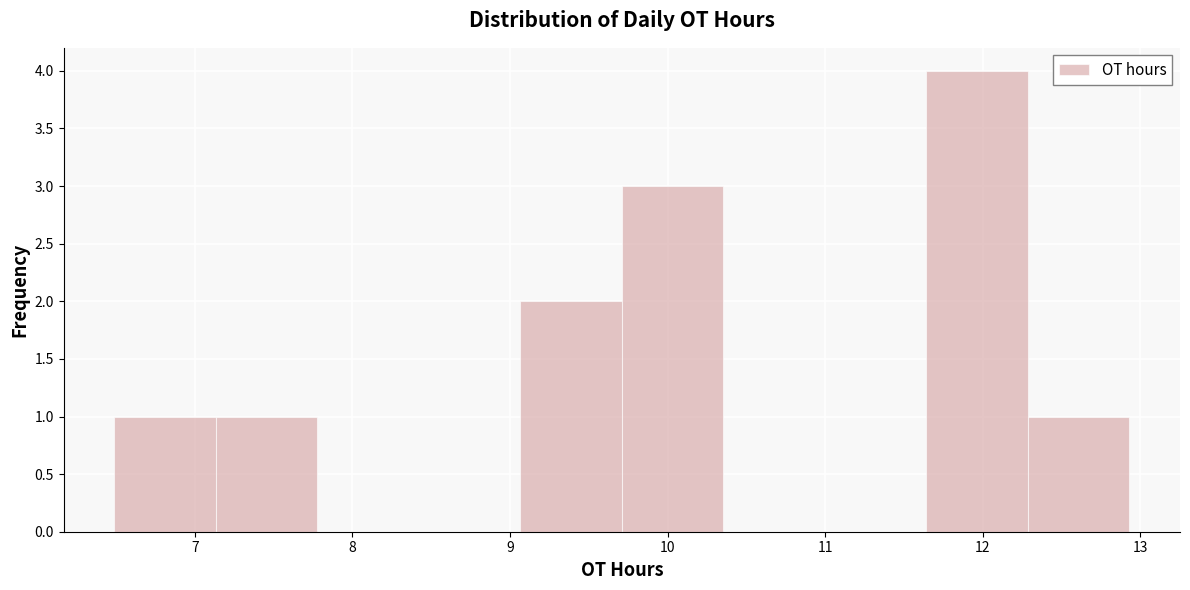

What is the height of the bar covering 9.1 to 9.7 on the x-axis? Neither the bar edges nor the heights are printed on the chart, so give them approximately, as read against the axes.

2